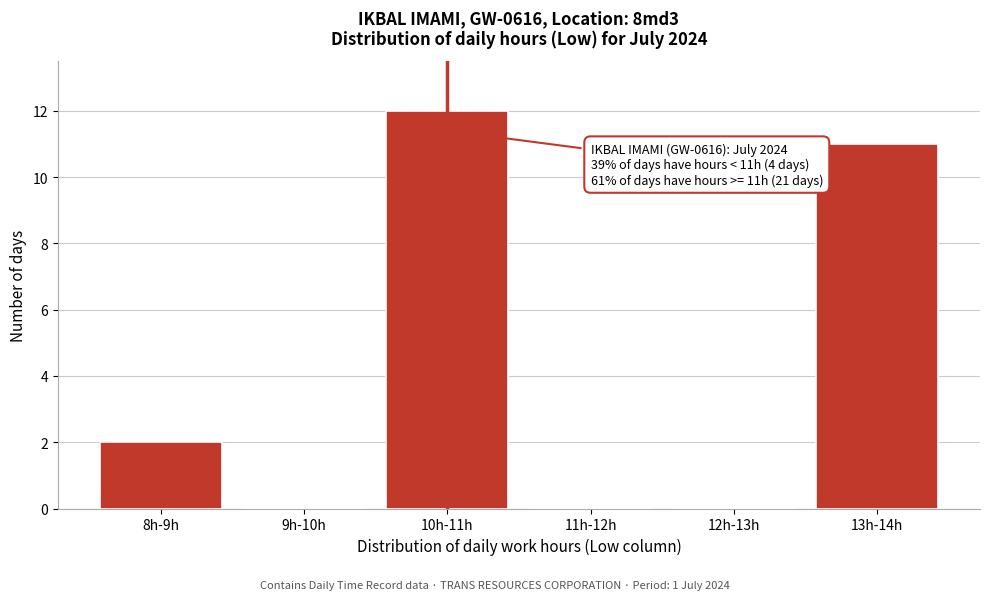

Reading left to right, list all the values displayed in this chart.

8h-9h=2	9h-10h=0	10h-11h=12	11h-12h=0	12h-13h=0	13h-14h=11